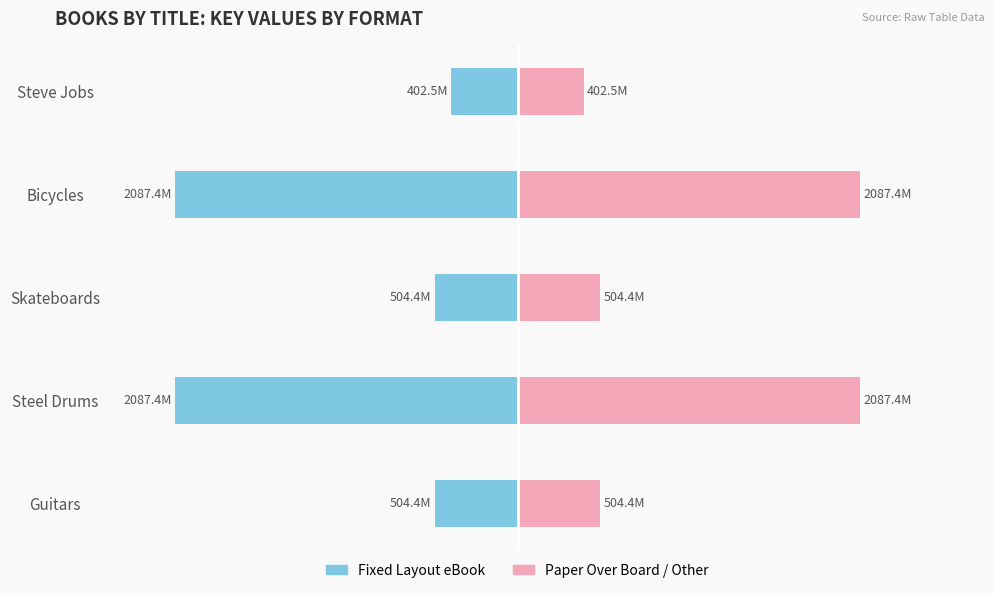

How many bars are there in total?

10